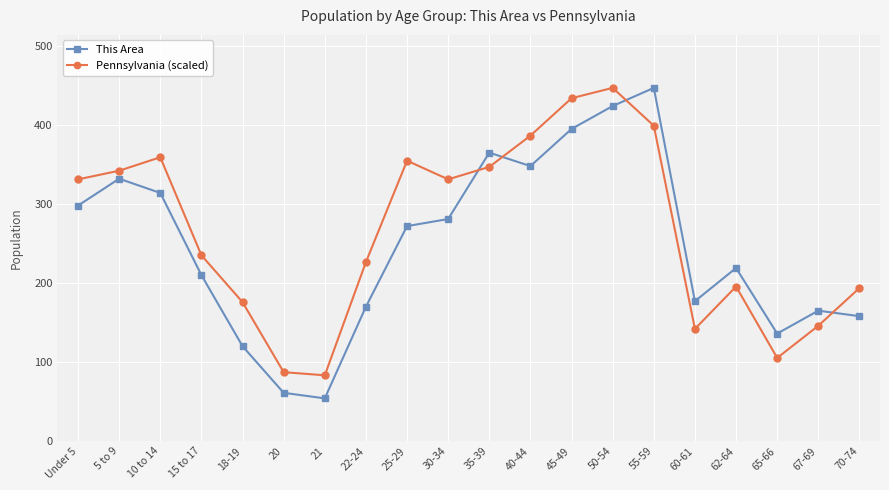

What is the minimum value for Pennsylvania (scaled)?

83.2